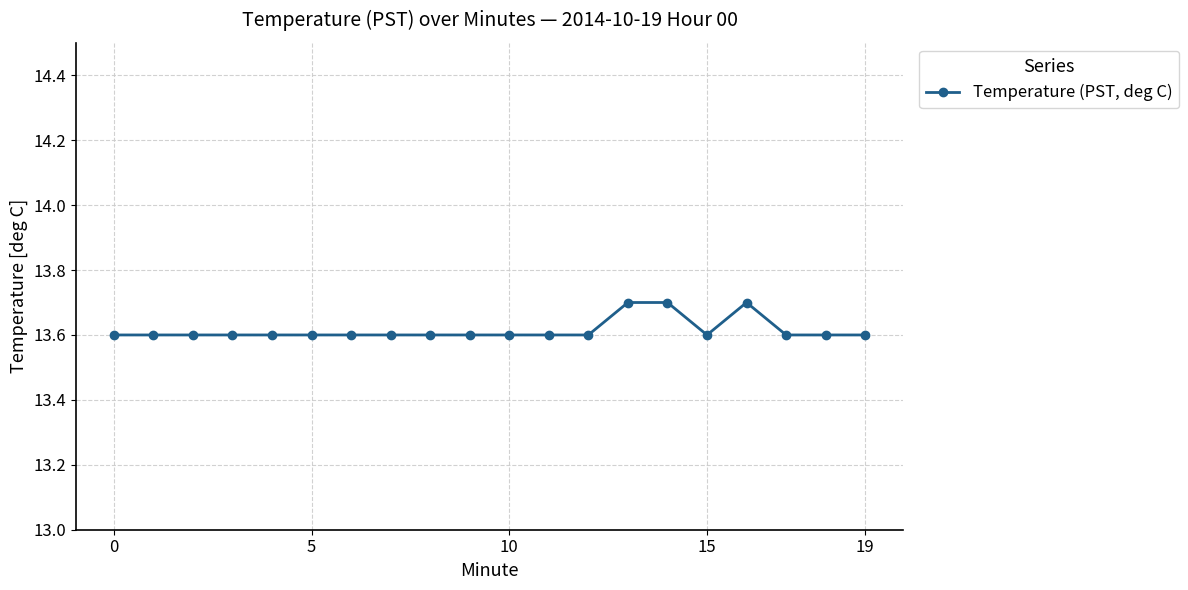

Reading left to right, list all the values displayed in this chart.

13.6	13.6	13.6	13.6	13.6	13.6	13.6	13.6	13.6	13.6	13.6	13.6	13.6	13.7	13.7	13.6	13.7	13.6	13.6	13.6